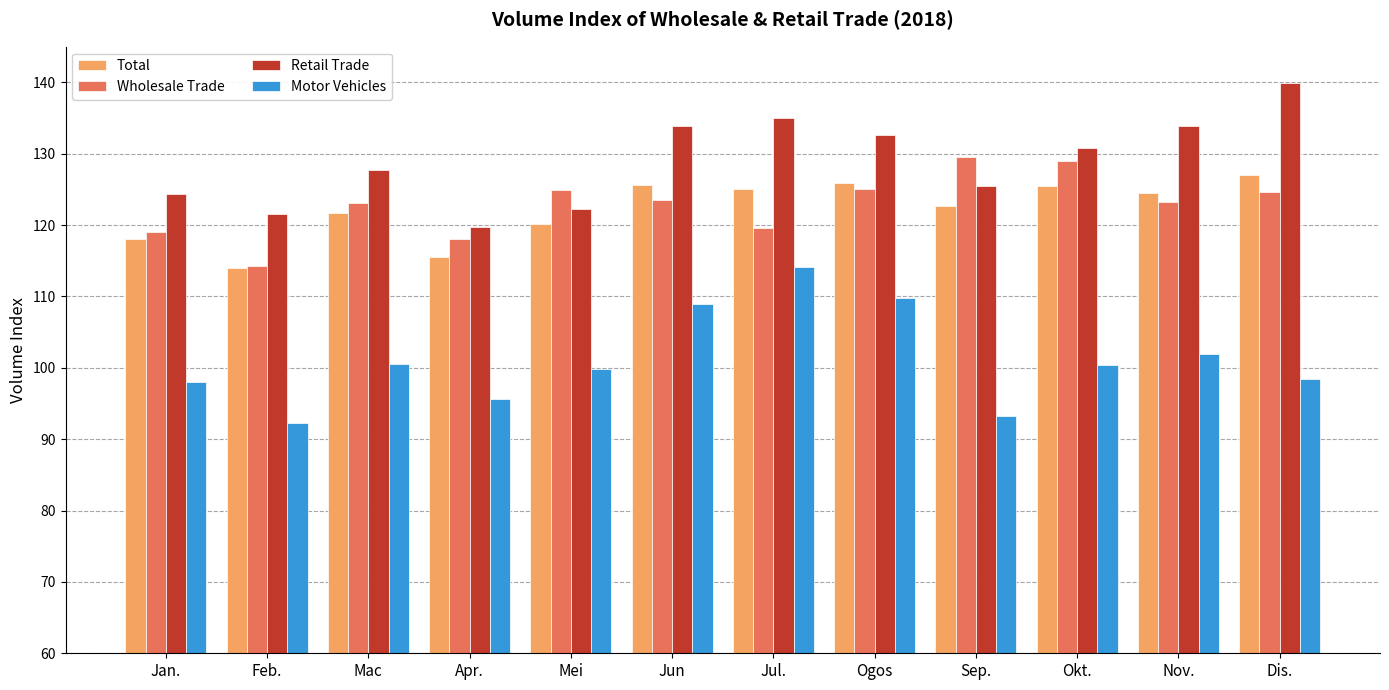

At which label is Total closest to 120?

Mei